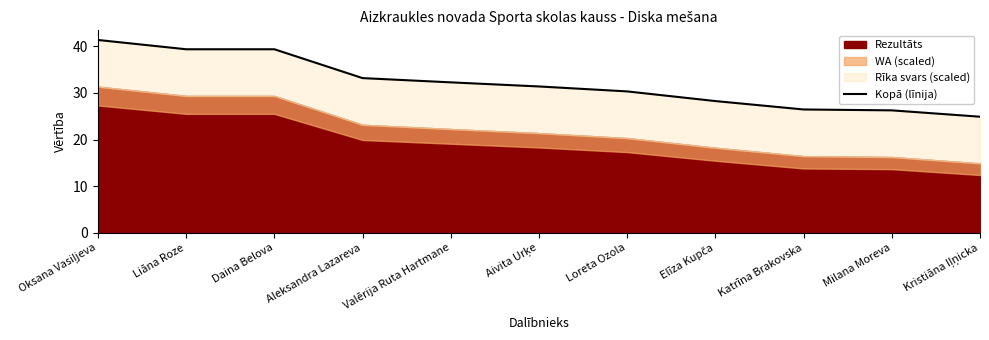

What is the difference between the values at Milana Moreva and Katrīna Brakovska?

0.2